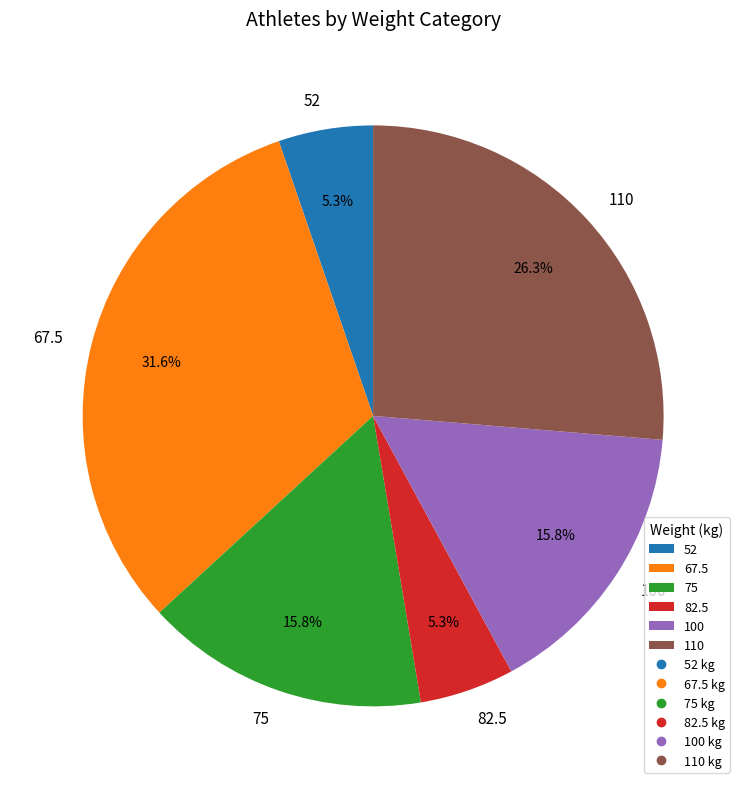

What is the largest slice in the pie chart?

67.5